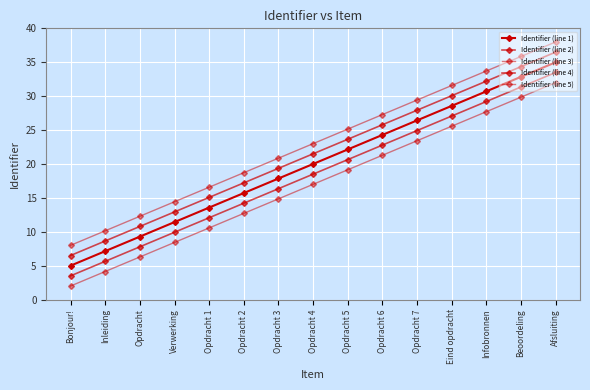

Which category has the lowest value across all series?

Bonjour!